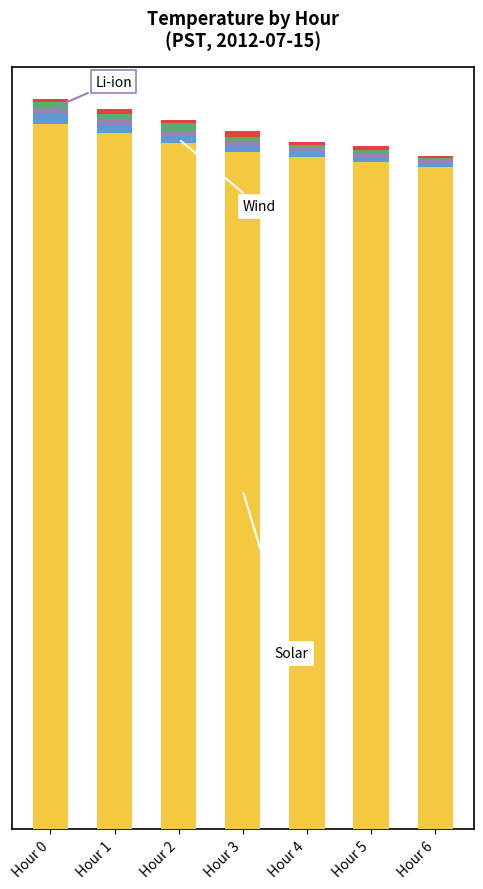

Are the bars horizontal?

No